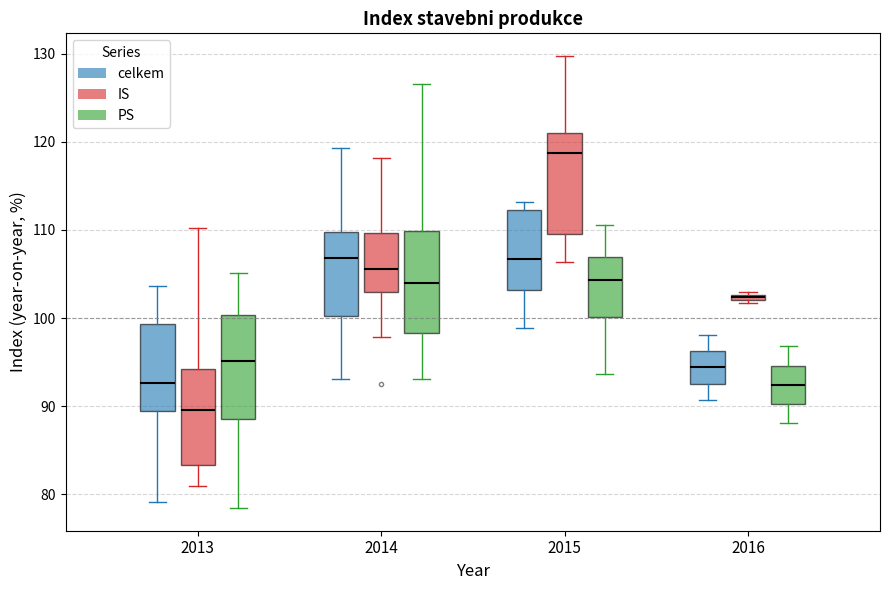

Which box's median line is the lowest?

2013 (IS)